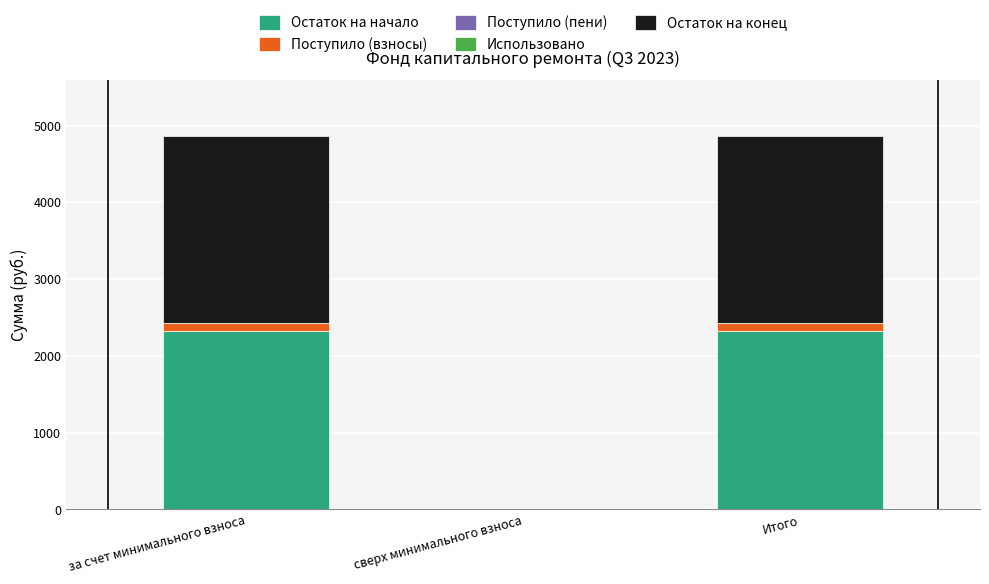

The value of Остаток на начало at Итого is 2320.2. True or false?

True